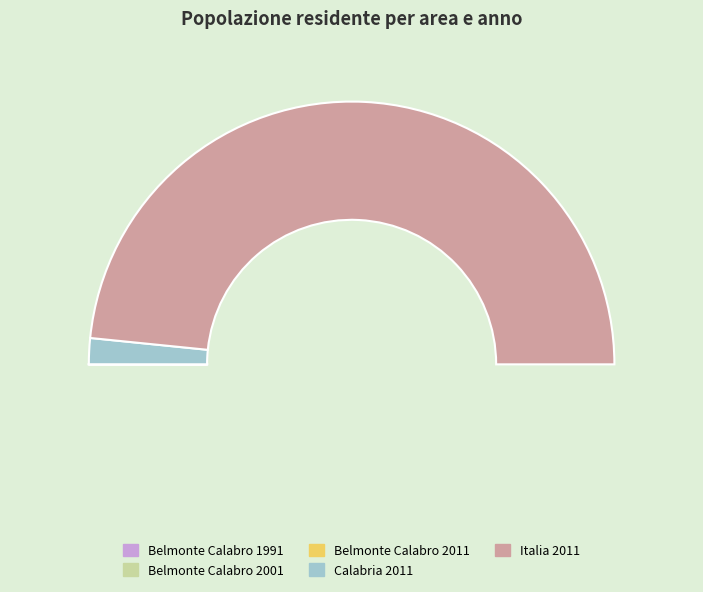

Is it true that Belmonte Calabro 2011 is 0% of the pie?

True